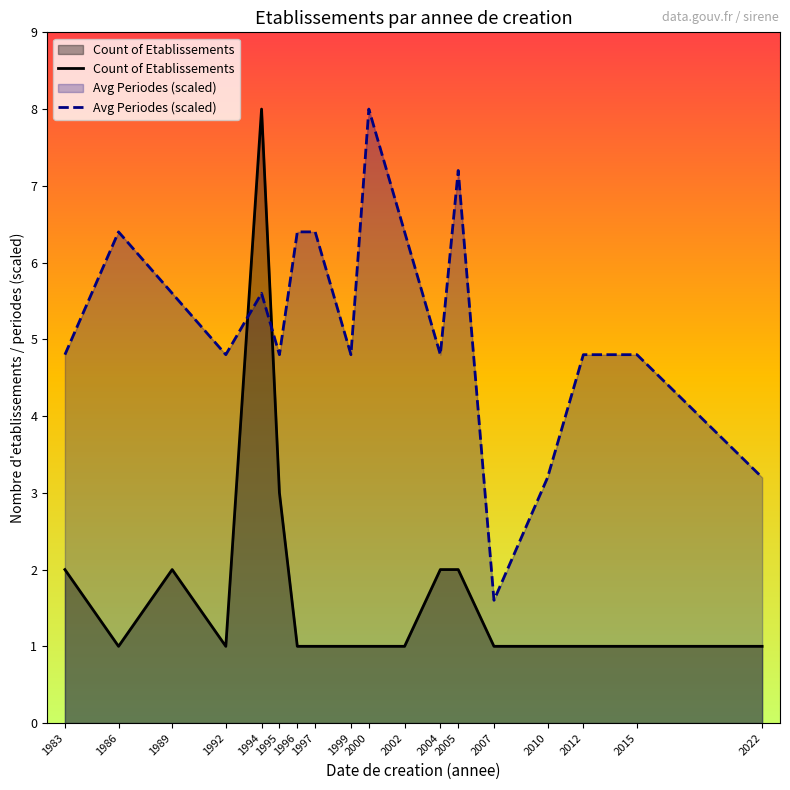

What is the difference between the maximum and minimum values in the Count of Etablissements series?

7.0